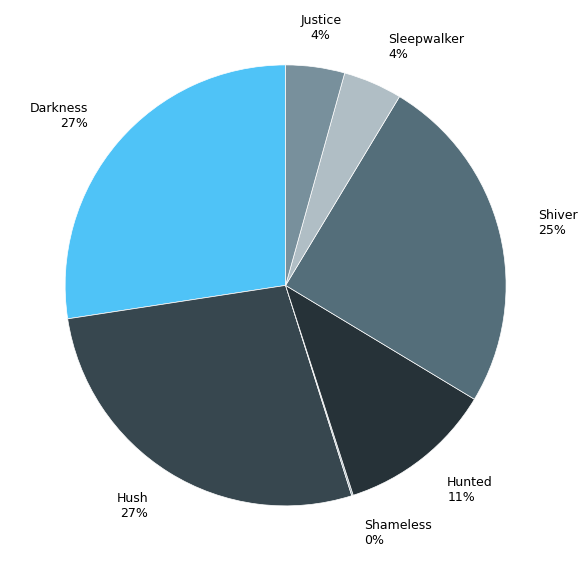

Is the sum of Shiver and Sleepwalker greater than half?

No